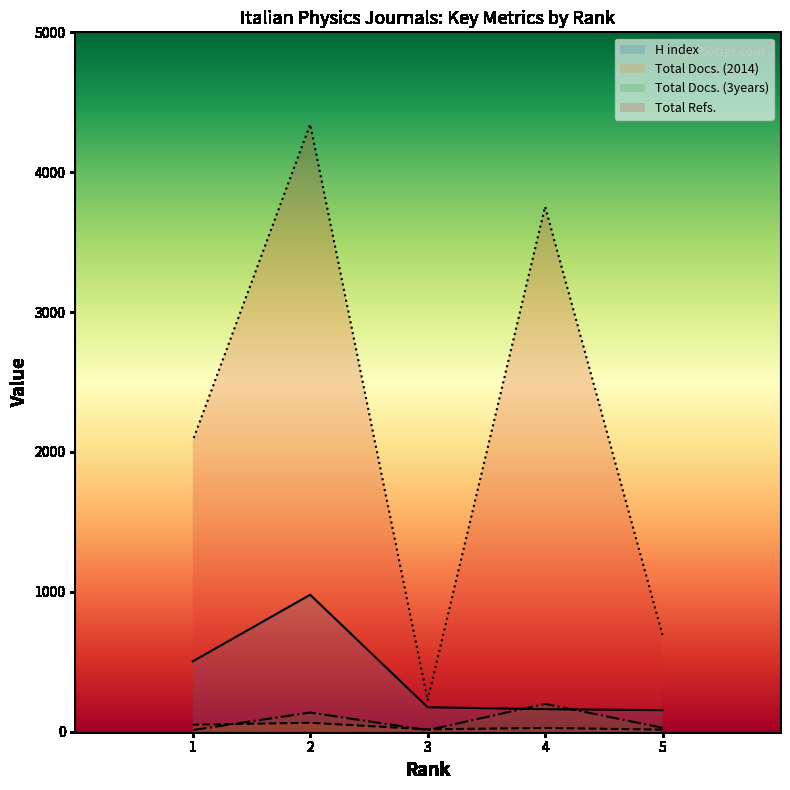

Rank the series at 4 from lowest to highest value.

Total Docs. (2014), H index, Total Docs. (3years), Total Refs.